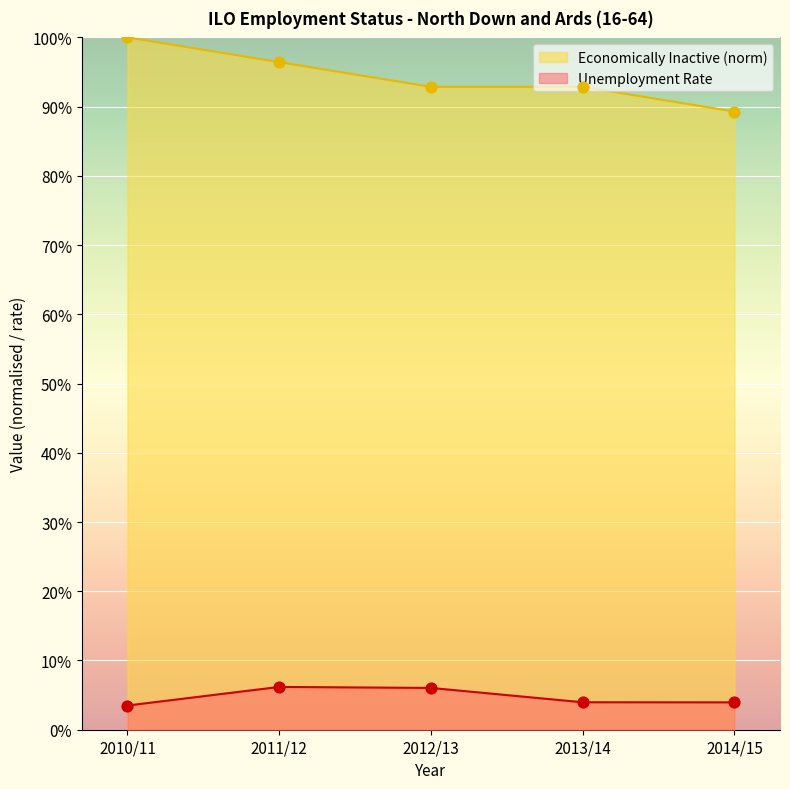

Which series contains the lowest Y value?

Unemployment Rate